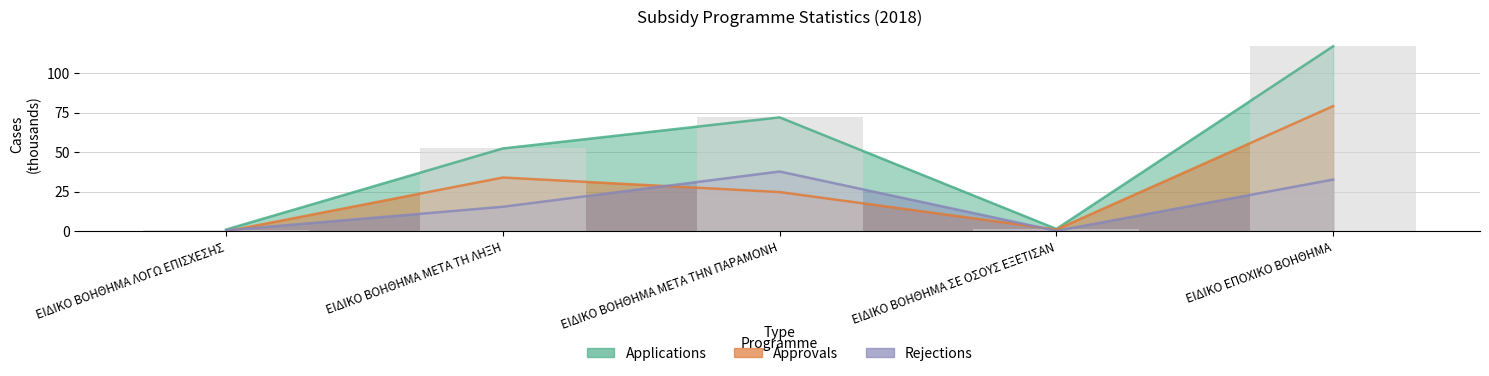

At which category is the sum across all series the highest?

ΕΙΔΙΚΟ ΕΠΟΧΙΚΟ ΒΟΗΘΗΜΑ